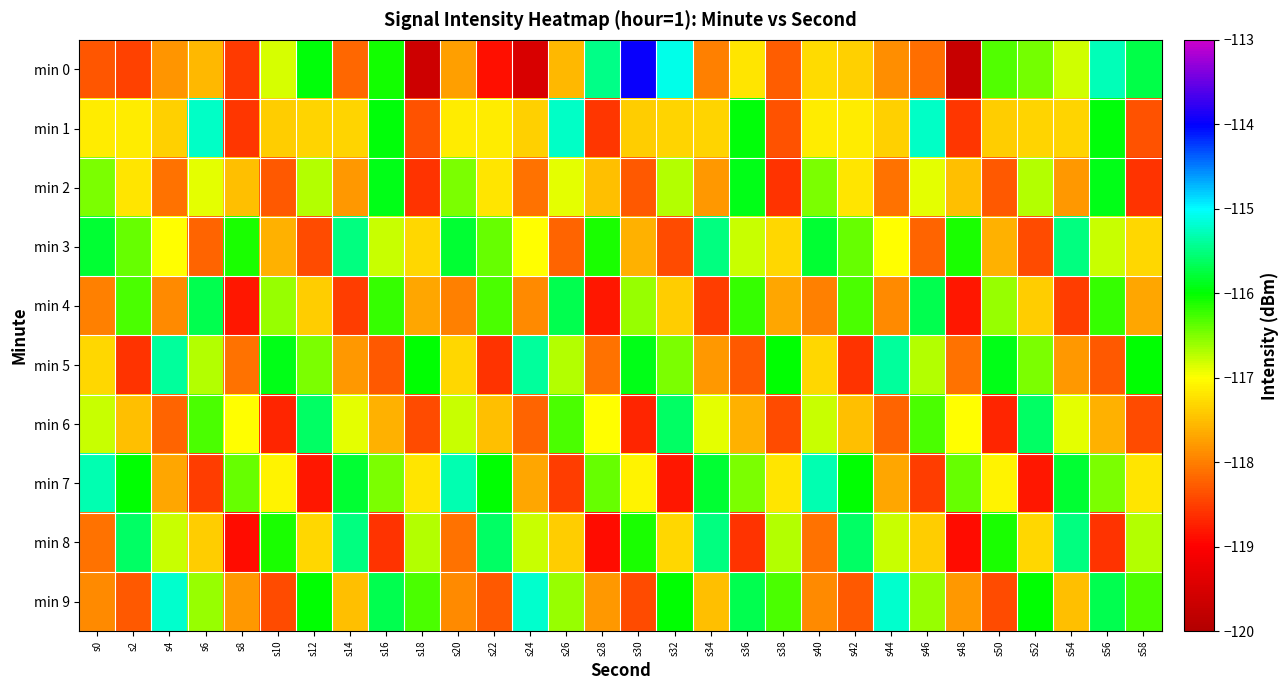

What is the difference between the highest and lowest values at s58?

2.9